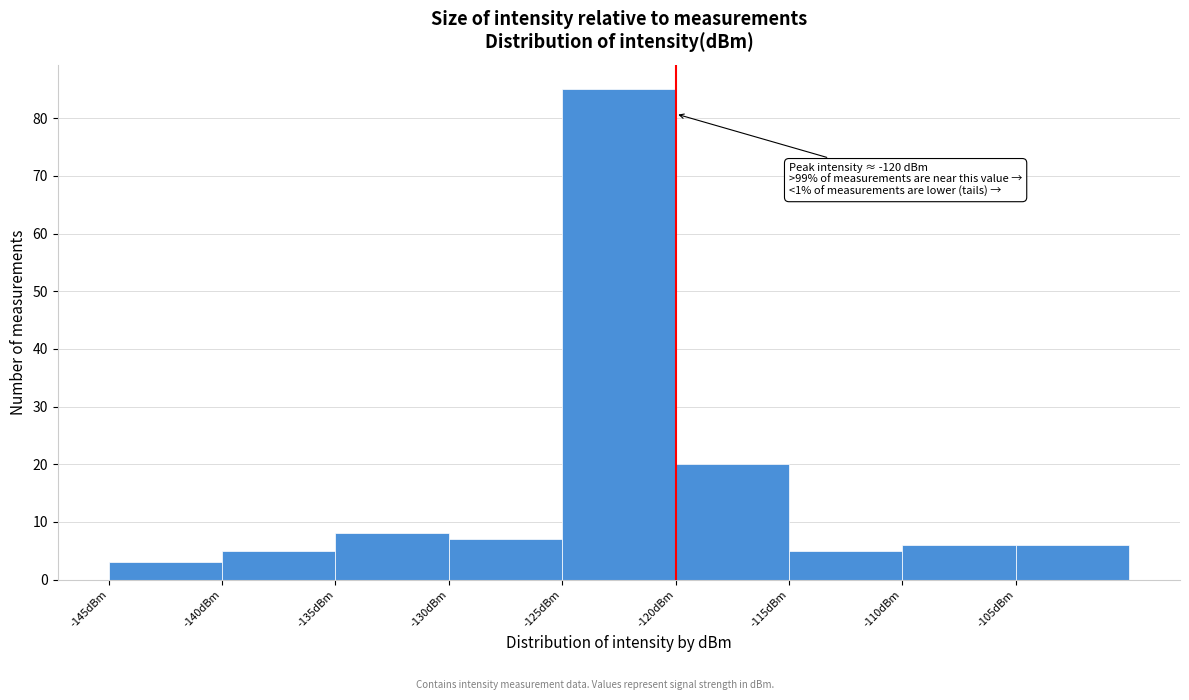

Over which range of the x-axis is the bar tallest?

-125 to -120